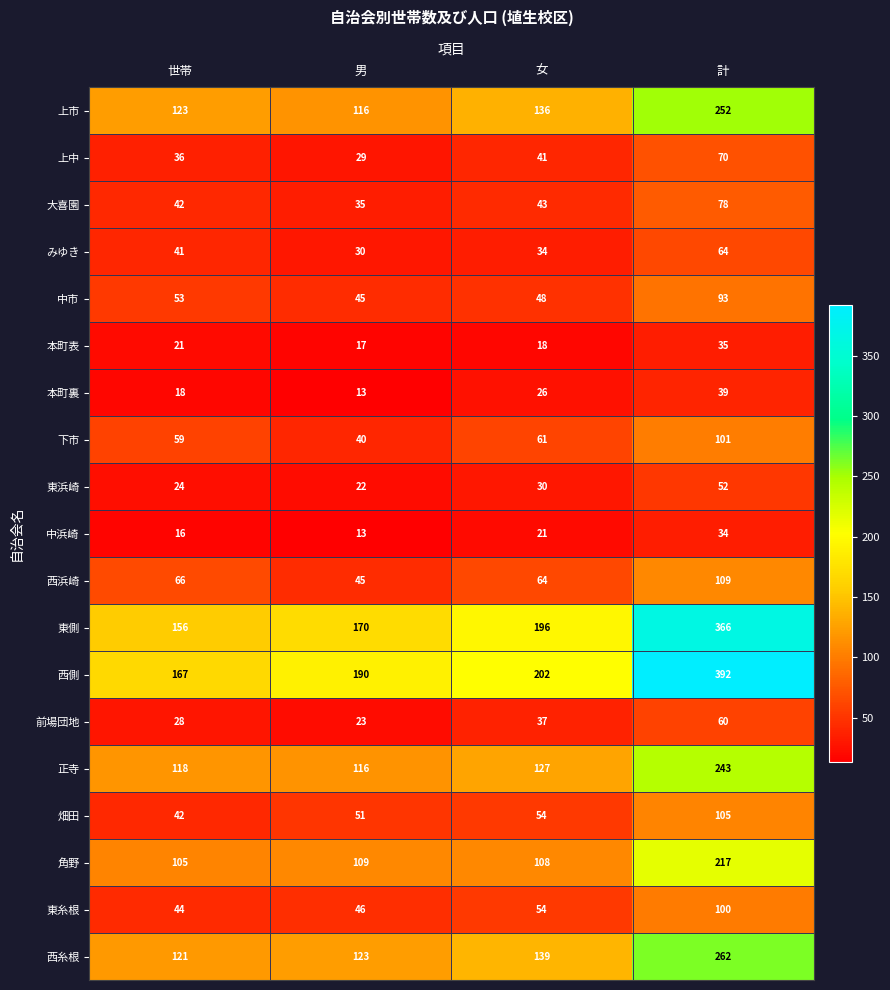

At which label does 下市 first exceed 61?

計